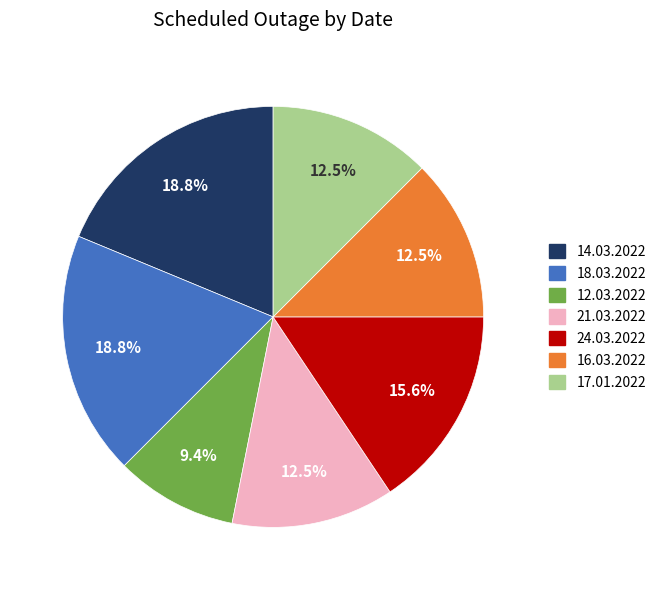

To the nearest percent, what portion does 14.03.2022 represent?

19%